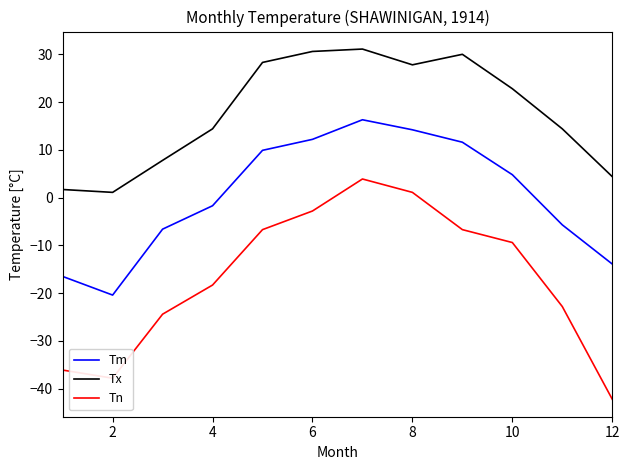

What is the sum of all Tn values?

-202.2